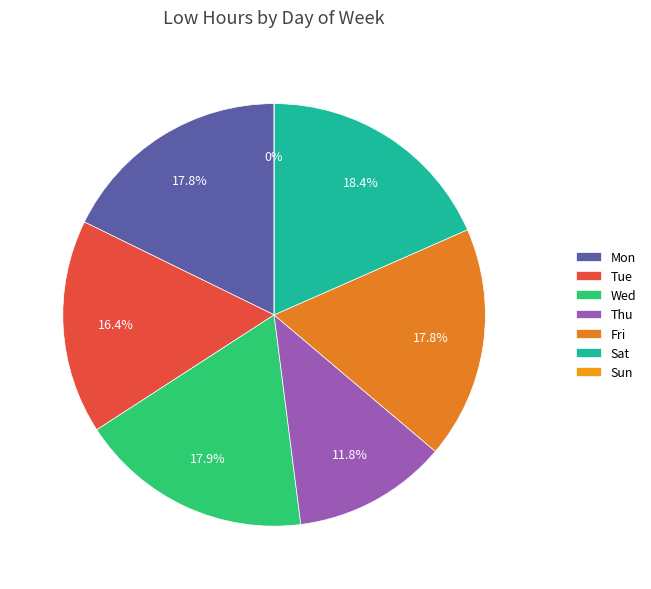

Which category has the smallest portion of the pie?

Sun